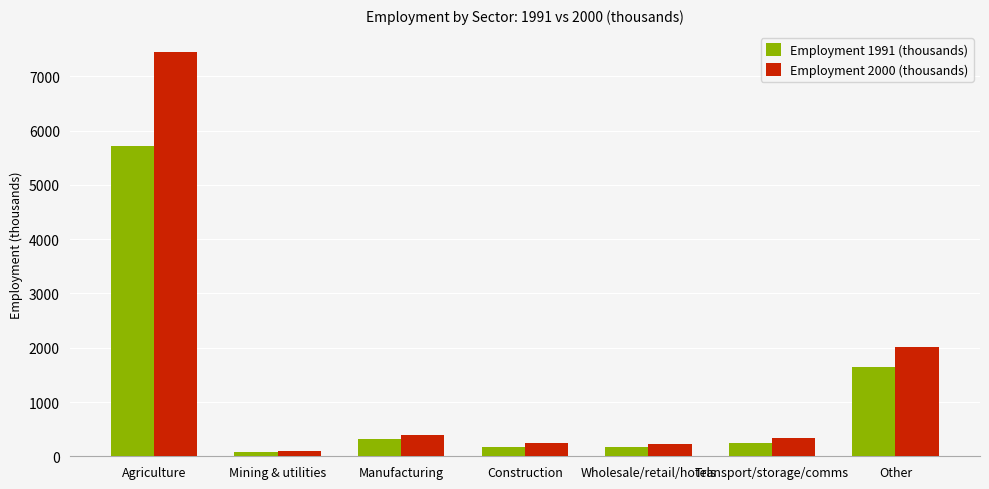

What is the sum of all Employment 1991 (thousands) values?

8352